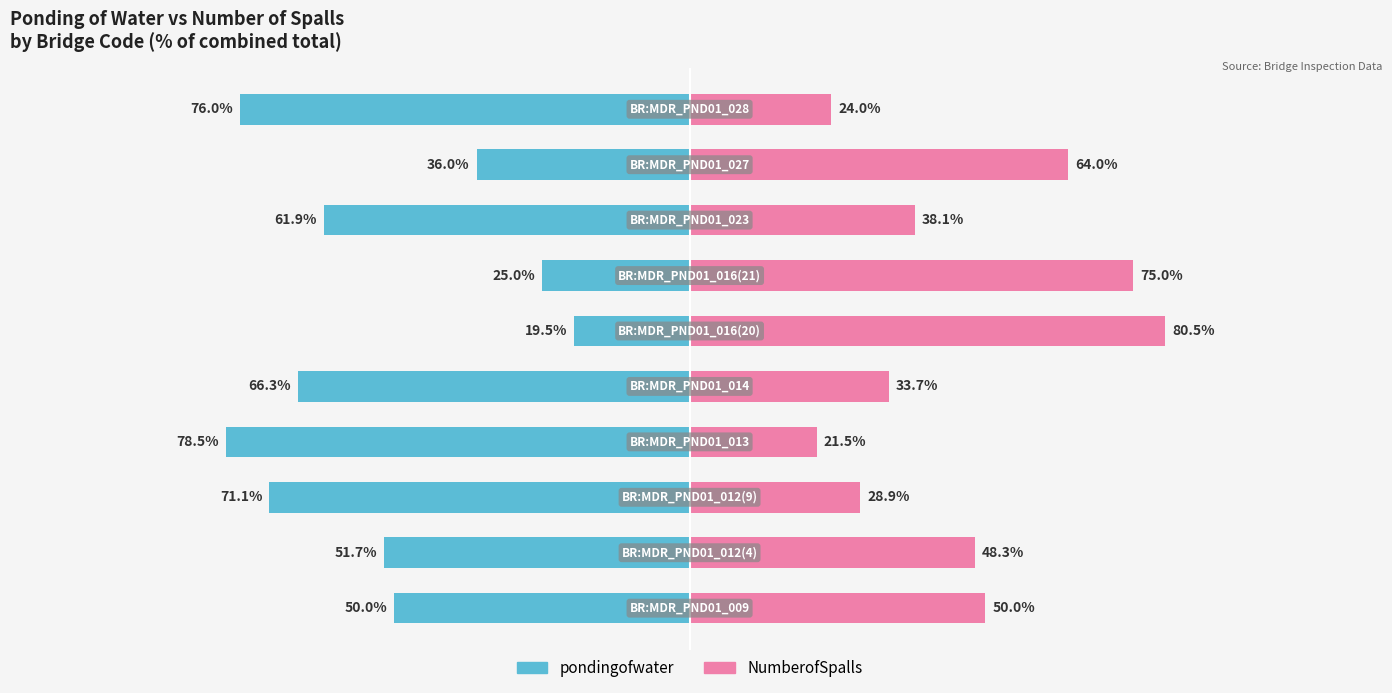

Reading left to right, transcribe all the data shown in this chart.

pondingofwater: -50.0	-51.7	-71.1	-78.5	-66.3	-19.5	-25.0	-61.9	-36.0	-76.0
NumberofSpalls: 50.0	48.3	28.9	21.5	33.7	80.5	75.0	38.1	64.0	24.0